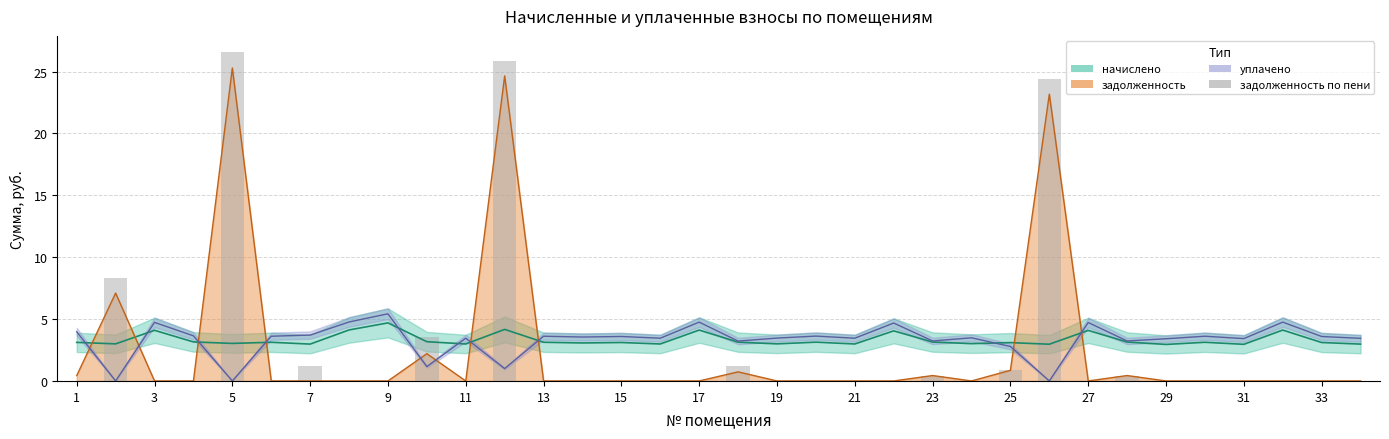

Reading left to right, what are all the values shown in this chart?

0.0	8.3	0.0	0.0	26.5	0.0	1.2	0.0	0.0	3.5	0.0	25.9	0.0	0.0	0.0	0.0	0.0	1.2	0.0	0.0	0.0	0.0	0.4	0.0	0.9	24.4	0.0	0.4	0.0	0.0	0.0	0.0	0.0	0.0